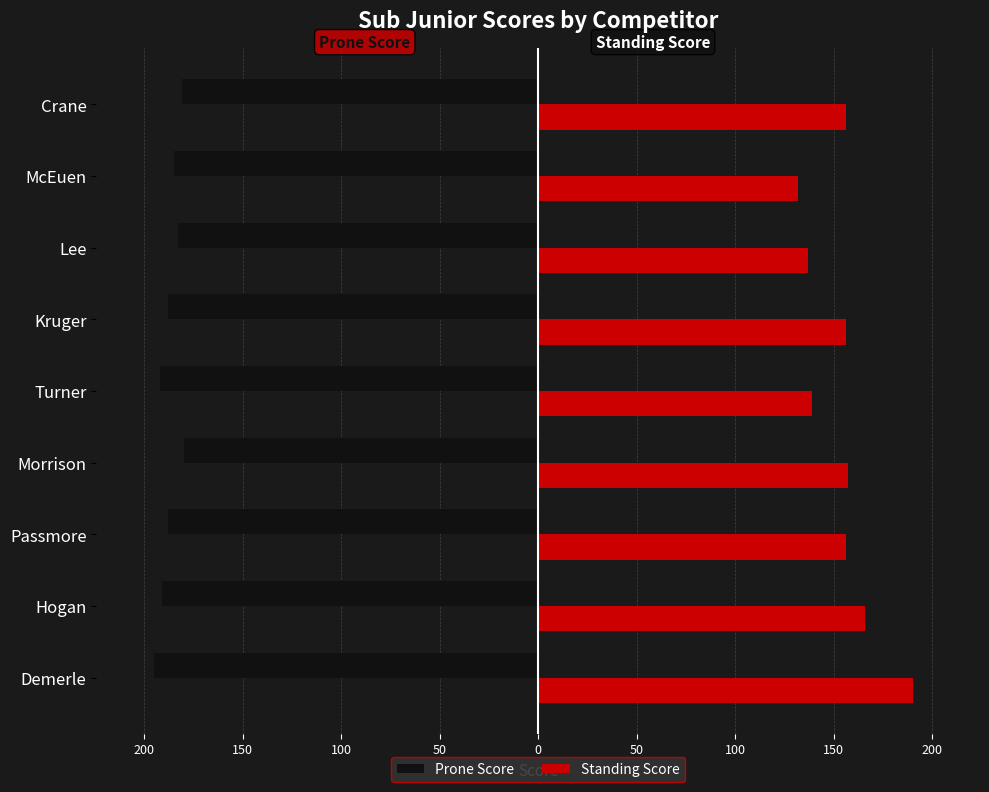

What are all the series names shown in the legend?

Prone Score, Standing Score